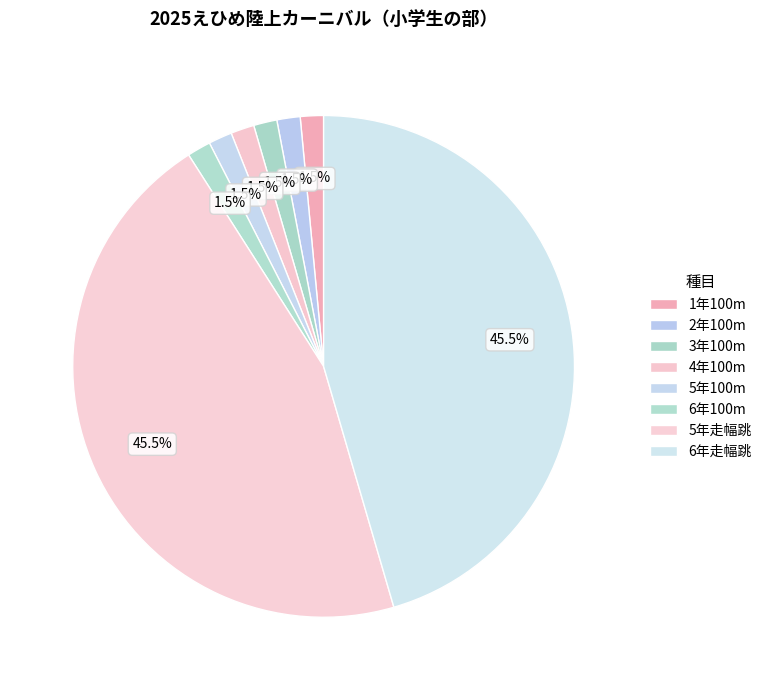

How many slices are in this pie chart?

8